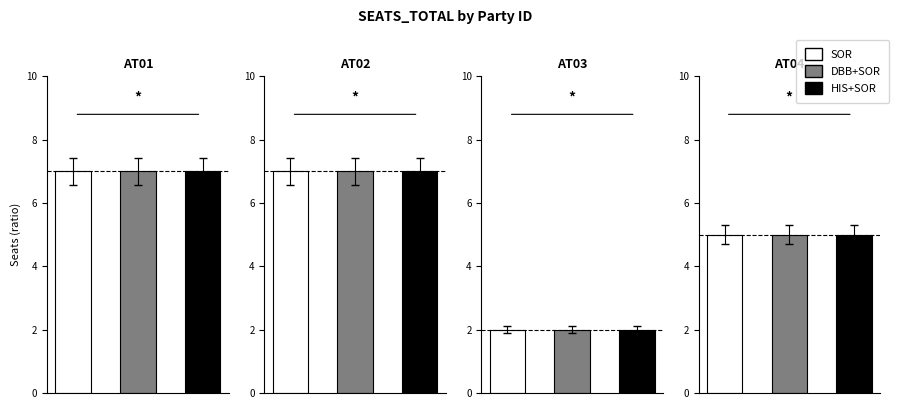

What is the average value of the HIS+SOR series?

5